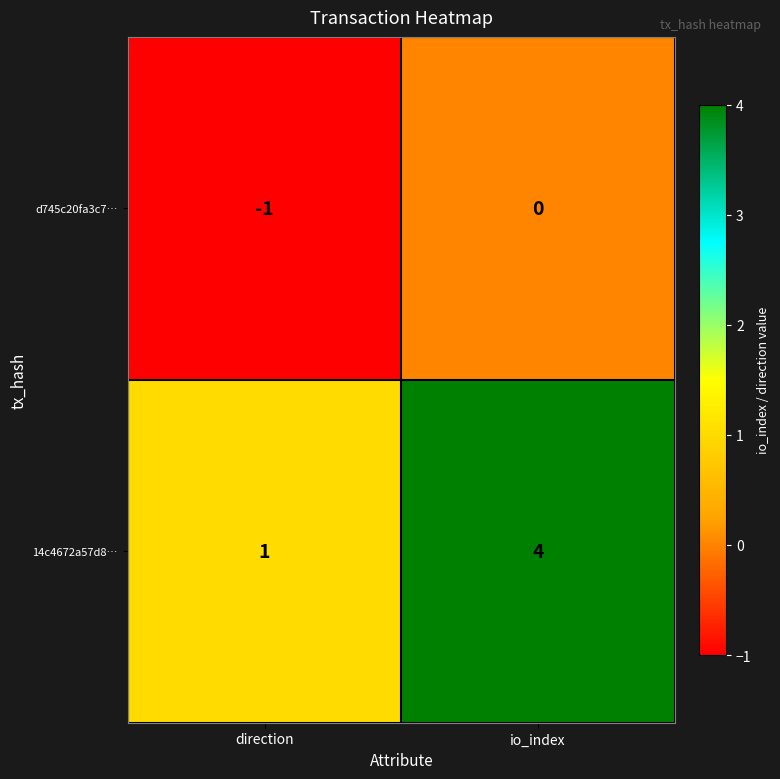

At which category is the sum across all series the highest?

io_index